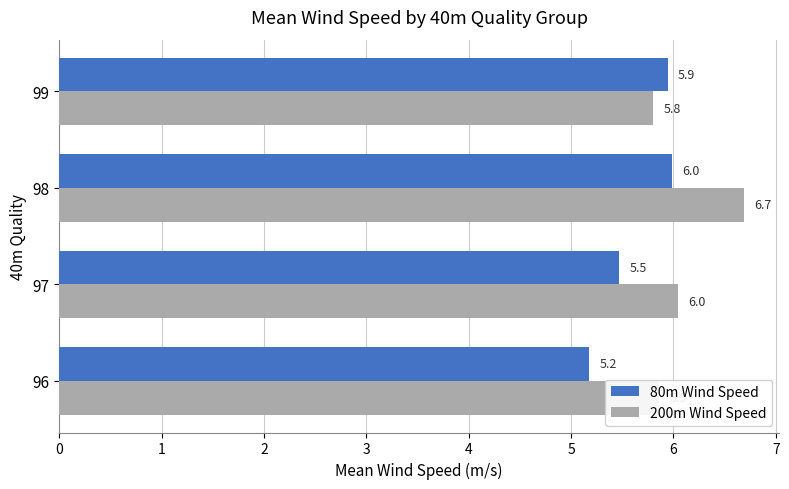

What is the sum of all 200m Wind Speed values?

24.4